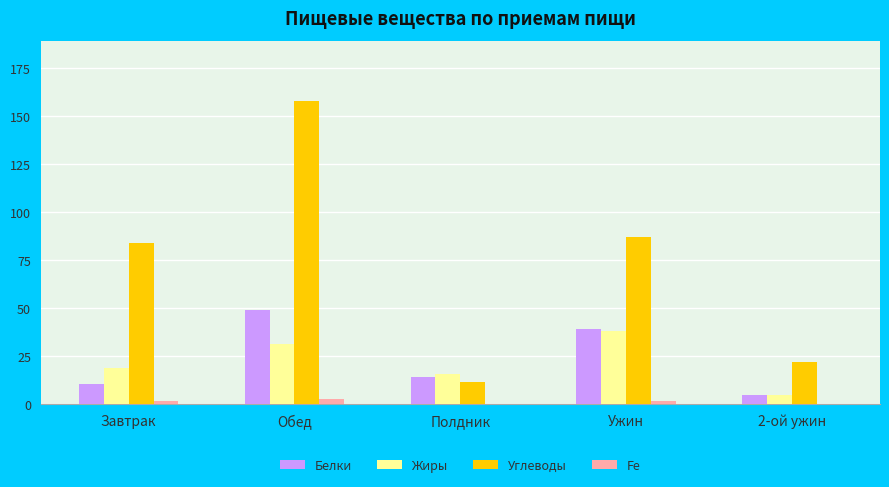

Are the bars grouped side by side (vs. stacked)?

Yes